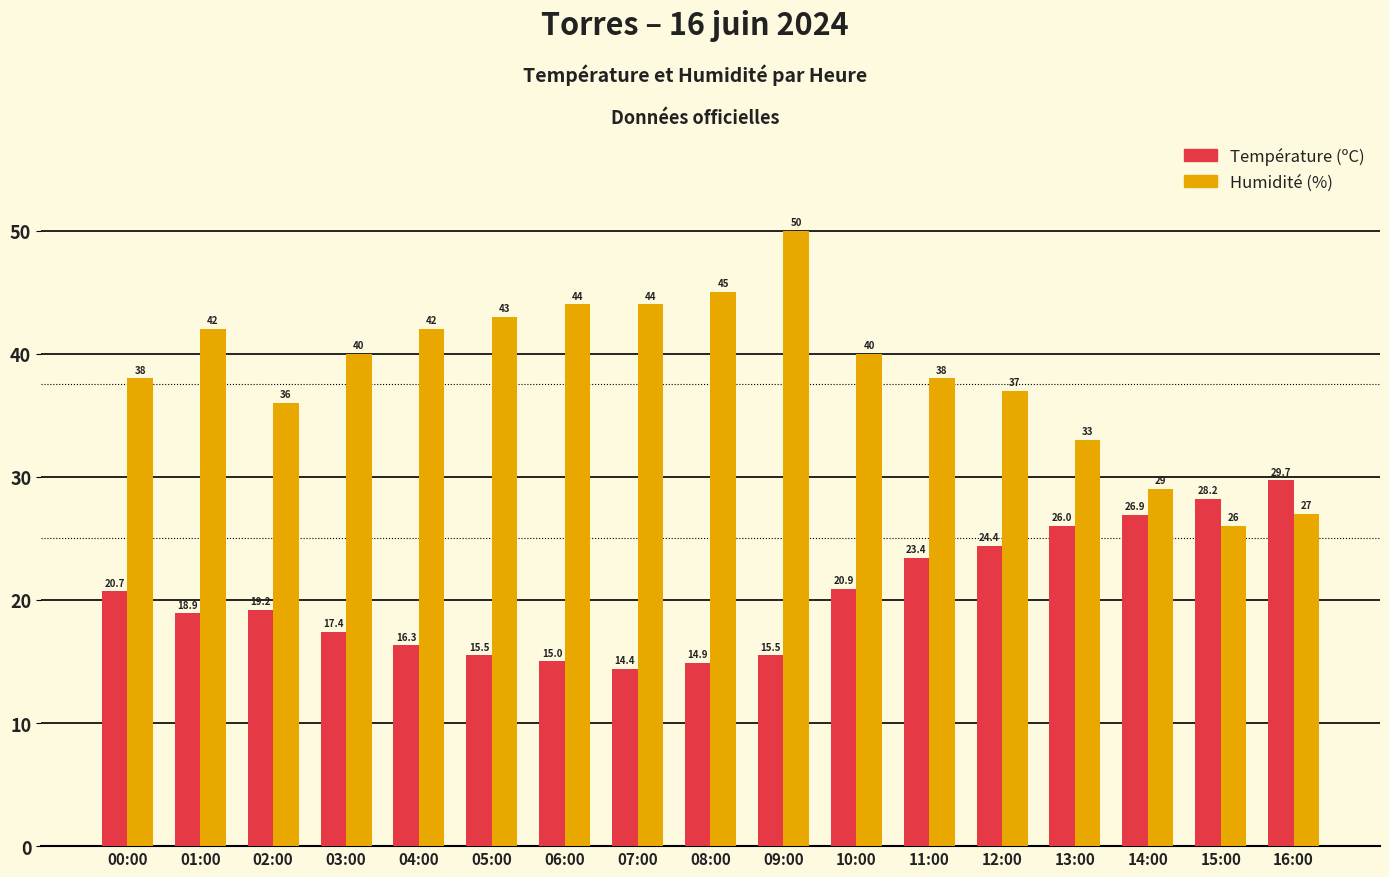

What is the highest value of the Humidité (%) series?

50.0